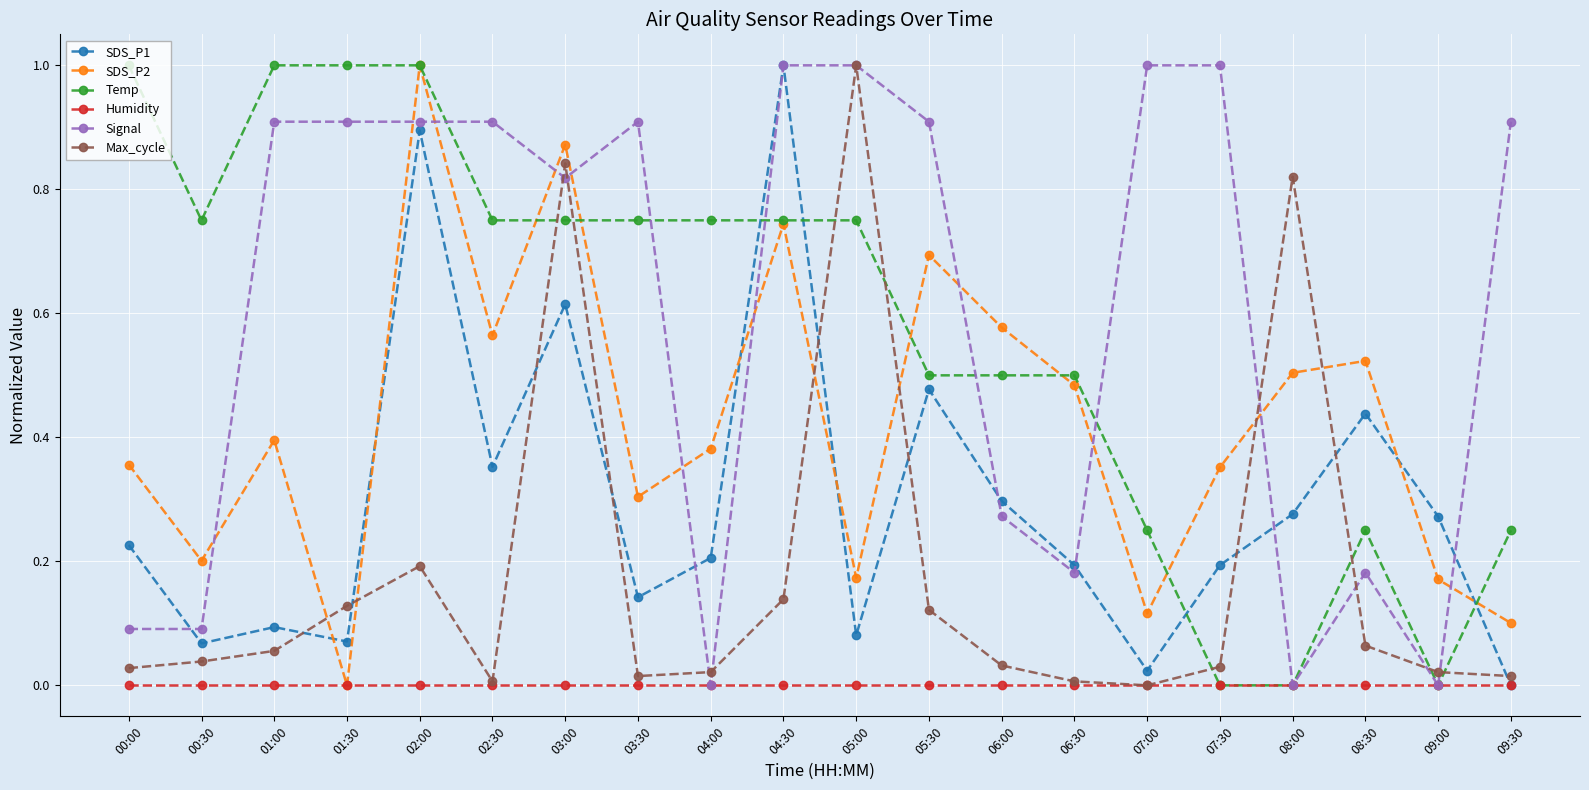

Which category has the highest value in the Max_cycle series?

05:00